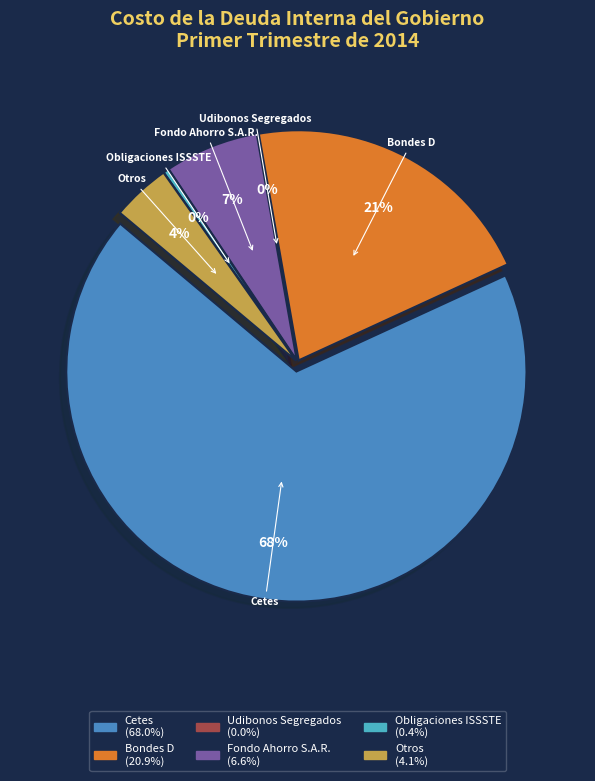

Is it true that Fondo Ahorro S.A.R. is 7% of the pie?

True